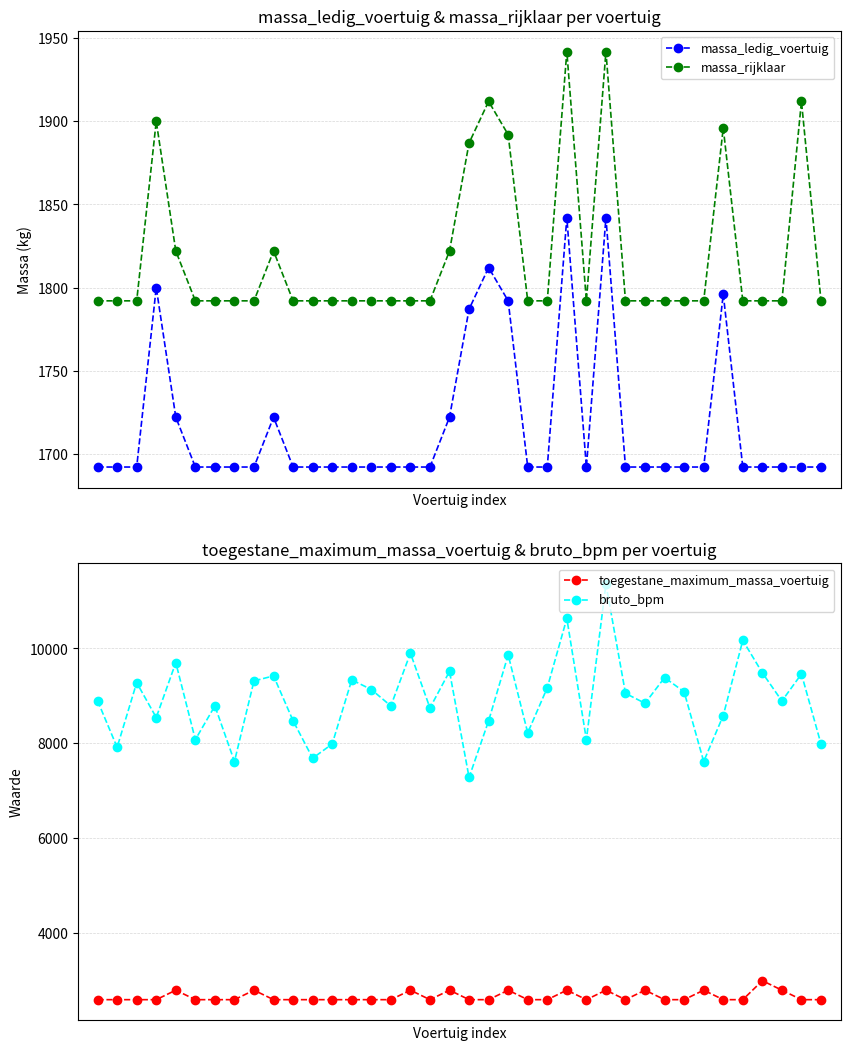

True or false: massa_rijklaar has more than 1 interior local peaks.

True